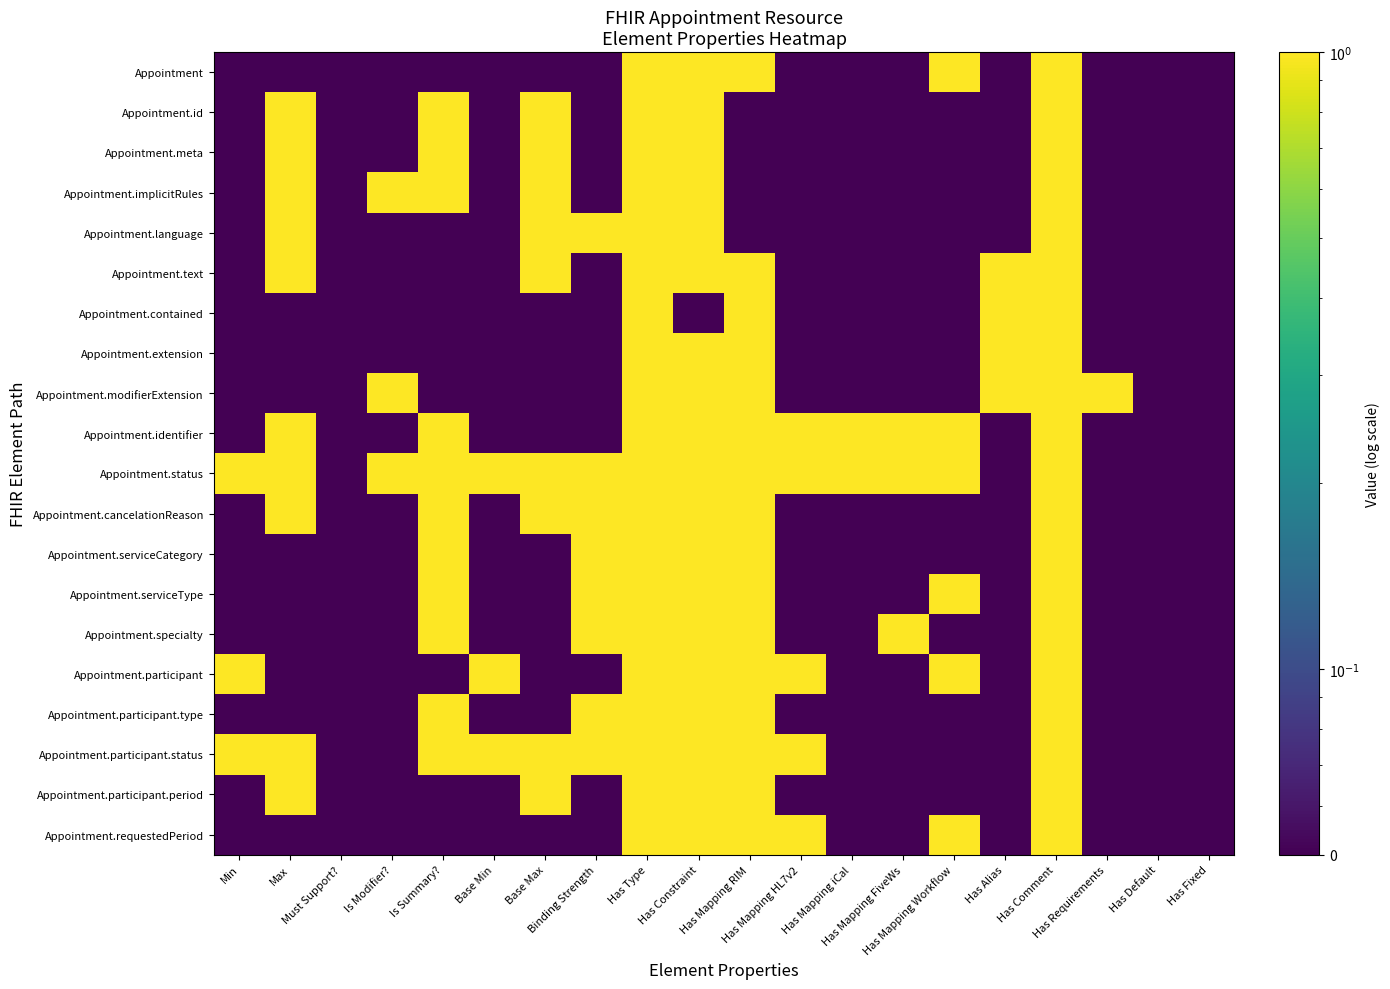

Reading right to left, extract all data points from this chart.

Appointment: Has Fixed=0.1	Has Default=0.1	Has Requirements=0.1	Has Comment=1.0	Has Alias=0.1	Has Mapping Workflow=1.0	Has Mapping FiveWs=0.1	Has Mapping iCal=0.1	Has Mapping HL7v2=0.1	Has Mapping RIM=1.0	Has Constraint=1.0	Has Type=1.0	Binding Strength=0.1	Base Max=0.1	Base Min=0.1	Is Summary?=0.1	Is Modifier?=0.1	Must Support?=0.1	Max=0.1	Min=0.1
Appointment.id: Has Fixed=0.1	Has Default=0.1	Has Requirements=0.1	Has Comment=1.0	Has Alias=0.1	Has Mapping Workflow=0.1	Has Mapping FiveWs=0.1	Has Mapping iCal=0.1	Has Mapping HL7v2=0.1	Has Mapping RIM=0.1	Has Constraint=1.0	Has Type=1.0	Binding Strength=0.1	Base Max=1.0	Base Min=0.1	Is Summary?=1.0	Is Modifier?=0.1	Must Support?=0.1	Max=1.0	Min=0.1
Appointment.meta: Has Fixed=0.1	Has Default=0.1	Has Requirements=0.1	Has Comment=1.0	Has Alias=0.1	Has Mapping Workflow=0.1	Has Mapping FiveWs=0.1	Has Mapping iCal=0.1	Has Mapping HL7v2=0.1	Has Mapping RIM=0.1	Has Constraint=1.0	Has Type=1.0	Binding Strength=0.1	Base Max=1.0	Base Min=0.1	Is Summary?=1.0	Is Modifier?=0.1	Must Support?=0.1	Max=1.0	Min=0.1
Appointment.implicitRules: Has Fixed=0.1	Has Default=0.1	Has Requirements=0.1	Has Comment=1.0	Has Alias=0.1	Has Mapping Workflow=0.1	Has Mapping FiveWs=0.1	Has Mapping iCal=0.1	Has Mapping HL7v2=0.1	Has Mapping RIM=0.1	Has Constraint=1.0	Has Type=1.0	Binding Strength=0.1	Base Max=1.0	Base Min=0.1	Is Summary?=1.0	Is Modifier?=1.0	Must Support?=0.1	Max=1.0	Min=0.1
Appointment.language: Has Fixed=0.1	Has Default=0.1	Has Requirements=0.1	Has Comment=1.0	Has Alias=0.1	Has Mapping Workflow=0.1	Has Mapping FiveWs=0.1	Has Mapping iCal=0.1	Has Mapping HL7v2=0.1	Has Mapping RIM=0.1	Has Constraint=1.0	Has Type=1.0	Binding Strength=1.0	Base Max=1.0	Base Min=0.1	Is Summary?=0.1	Is Modifier?=0.1	Must Support?=0.1	Max=1.0	Min=0.1
Appointment.text: Has Fixed=0.1	Has Default=0.1	Has Requirements=0.1	Has Comment=1.0	Has Alias=1.0	Has Mapping Workflow=0.1	Has Mapping FiveWs=0.1	Has Mapping iCal=0.1	Has Mapping HL7v2=0.1	Has Mapping RIM=1.0	Has Constraint=1.0	Has Type=1.0	Binding Strength=0.1	Base Max=1.0	Base Min=0.1	Is Summary?=0.1	Is Modifier?=0.1	Must Support?=0.1	Max=1.0	Min=0.1
Appointment.contained: Has Fixed=0.1	Has Default=0.1	Has Requirements=0.1	Has Comment=1.0	Has Alias=1.0	Has Mapping Workflow=0.1	Has Mapping FiveWs=0.1	Has Mapping iCal=0.1	Has Mapping HL7v2=0.1	Has Mapping RIM=1.0	Has Constraint=0.1	Has Type=1.0	Binding Strength=0.1	Base Max=0.1	Base Min=0.1	Is Summary?=0.1	Is Modifier?=0.1	Must Support?=0.1	Max=0.1	Min=0.1
Appointment.extension: Has Fixed=0.1	Has Default=0.1	Has Requirements=0.1	Has Comment=1.0	Has Alias=1.0	Has Mapping Workflow=0.1	Has Mapping FiveWs=0.1	Has Mapping iCal=0.1	Has Mapping HL7v2=0.1	Has Mapping RIM=1.0	Has Constraint=1.0	Has Type=1.0	Binding Strength=0.1	Base Max=0.1	Base Min=0.1	Is Summary?=0.1	Is Modifier?=0.1	Must Support?=0.1	Max=0.1	Min=0.1
Appointment.modifierExtension: Has Fixed=0.1	Has Default=0.1	Has Requirements=1.0	Has Comment=1.0	Has Alias=1.0	Has Mapping Workflow=0.1	Has Mapping FiveWs=0.1	Has Mapping iCal=0.1	Has Mapping HL7v2=0.1	Has Mapping RIM=1.0	Has Constraint=1.0	Has Type=1.0	Binding Strength=0.1	Base Max=0.1	Base Min=0.1	Is Summary?=0.1	Is Modifier?=1.0	Must Support?=0.1	Max=0.1	Min=0.1
Appointment.identifier: Has Fixed=0.1	Has Default=0.1	Has Requirements=0.1	Has Comment=1.0	Has Alias=0.1	Has Mapping Workflow=1.0	Has Mapping FiveWs=1.0	Has Mapping iCal=1.0	Has Mapping HL7v2=1.0	Has Mapping RIM=1.0	Has Constraint=1.0	Has Type=1.0	Binding Strength=0.1	Base Max=0.1	Base Min=0.1	Is Summary?=1.0	Is Modifier?=0.1	Must Support?=0.1	Max=1.0	Min=0.1
Appointment.status: Has Fixed=0.1	Has Default=0.1	Has Requirements=0.1	Has Comment=1.0	Has Alias=0.1	Has Mapping Workflow=1.0	Has Mapping FiveWs=1.0	Has Mapping iCal=1.0	Has Mapping HL7v2=1.0	Has Mapping RIM=1.0	Has Constraint=1.0	Has Type=1.0	Binding Strength=1.0	Base Max=1.0	Base Min=1.0	Is Summary?=1.0	Is Modifier?=1.0	Must Support?=0.1	Max=1.0	Min=1.0
Appointment.cancelationReason: Has Fixed=0.1	Has Default=0.1	Has Requirements=0.1	Has Comment=1.0	Has Alias=0.1	Has Mapping Workflow=0.1	Has Mapping FiveWs=0.1	Has Mapping iCal=0.1	Has Mapping HL7v2=0.1	Has Mapping RIM=1.0	Has Constraint=1.0	Has Type=1.0	Binding Strength=1.0	Base Max=1.0	Base Min=0.1	Is Summary?=1.0	Is Modifier?=0.1	Must Support?=0.1	Max=1.0	Min=0.1
Appointment.serviceCategory: Has Fixed=0.1	Has Default=0.1	Has Requirements=0.1	Has Comment=1.0	Has Alias=0.1	Has Mapping Workflow=0.1	Has Mapping FiveWs=0.1	Has Mapping iCal=0.1	Has Mapping HL7v2=0.1	Has Mapping RIM=1.0	Has Constraint=1.0	Has Type=1.0	Binding Strength=1.0	Base Max=0.1	Base Min=0.1	Is Summary?=1.0	Is Modifier?=0.1	Must Support?=0.1	Max=0.1	Min=0.1
Appointment.serviceType: Has Fixed=0.1	Has Default=0.1	Has Requirements=0.1	Has Comment=1.0	Has Alias=0.1	Has Mapping Workflow=1.0	Has Mapping FiveWs=0.1	Has Mapping iCal=0.1	Has Mapping HL7v2=0.1	Has Mapping RIM=1.0	Has Constraint=1.0	Has Type=1.0	Binding Strength=1.0	Base Max=0.1	Base Min=0.1	Is Summary?=1.0	Is Modifier?=0.1	Must Support?=0.1	Max=0.1	Min=0.1
Appointment.specialty: Has Fixed=0.1	Has Default=0.1	Has Requirements=0.1	Has Comment=1.0	Has Alias=0.1	Has Mapping Workflow=0.1	Has Mapping FiveWs=1.0	Has Mapping iCal=0.1	Has Mapping HL7v2=0.1	Has Mapping RIM=1.0	Has Constraint=1.0	Has Type=1.0	Binding Strength=1.0	Base Max=0.1	Base Min=0.1	Is Summary?=1.0	Is Modifier?=0.1	Must Support?=0.1	Max=0.1	Min=0.1
Appointment.participant: Has Fixed=0.1	Has Default=0.1	Has Requirements=0.1	Has Comment=1.0	Has Alias=0.1	Has Mapping Workflow=1.0	Has Mapping FiveWs=0.1	Has Mapping iCal=0.1	Has Mapping HL7v2=1.0	Has Mapping RIM=1.0	Has Constraint=1.0	Has Type=1.0	Binding Strength=0.1	Base Max=0.1	Base Min=1.0	Is Summary?=0.1	Is Modifier?=0.1	Must Support?=0.1	Max=0.1	Min=1.0
Appointment.participant.type: Has Fixed=0.1	Has Default=0.1	Has Requirements=0.1	Has Comment=1.0	Has Alias=0.1	Has Mapping Workflow=0.1	Has Mapping FiveWs=0.1	Has Mapping iCal=0.1	Has Mapping HL7v2=0.1	Has Mapping RIM=1.0	Has Constraint=1.0	Has Type=1.0	Binding Strength=1.0	Base Max=0.1	Base Min=0.1	Is Summary?=1.0	Is Modifier?=0.1	Must Support?=0.1	Max=0.1	Min=0.1
Appointment.participant.status: Has Fixed=0.1	Has Default=0.1	Has Requirements=0.1	Has Comment=1.0	Has Alias=0.1	Has Mapping Workflow=0.1	Has Mapping FiveWs=0.1	Has Mapping iCal=0.1	Has Mapping HL7v2=1.0	Has Mapping RIM=1.0	Has Constraint=1.0	Has Type=1.0	Binding Strength=1.0	Base Max=1.0	Base Min=1.0	Is Summary?=1.0	Is Modifier?=0.1	Must Support?=0.1	Max=1.0	Min=1.0
Appointment.participant.period: Has Fixed=0.1	Has Default=0.1	Has Requirements=0.1	Has Comment=1.0	Has Alias=0.1	Has Mapping Workflow=0.1	Has Mapping FiveWs=0.1	Has Mapping iCal=0.1	Has Mapping HL7v2=0.1	Has Mapping RIM=1.0	Has Constraint=1.0	Has Type=1.0	Binding Strength=0.1	Base Max=1.0	Base Min=0.1	Is Summary?=0.1	Is Modifier?=0.1	Must Support?=0.1	Max=1.0	Min=0.1
Appointment.requestedPeriod: Has Fixed=0.1	Has Default=0.1	Has Requirements=0.1	Has Comment=1.0	Has Alias=0.1	Has Mapping Workflow=1.0	Has Mapping FiveWs=0.1	Has Mapping iCal=0.1	Has Mapping HL7v2=1.0	Has Mapping RIM=1.0	Has Constraint=1.0	Has Type=1.0	Binding Strength=0.1	Base Max=0.1	Base Min=0.1	Is Summary?=0.1	Is Modifier?=0.1	Must Support?=0.1	Max=0.1	Min=0.1